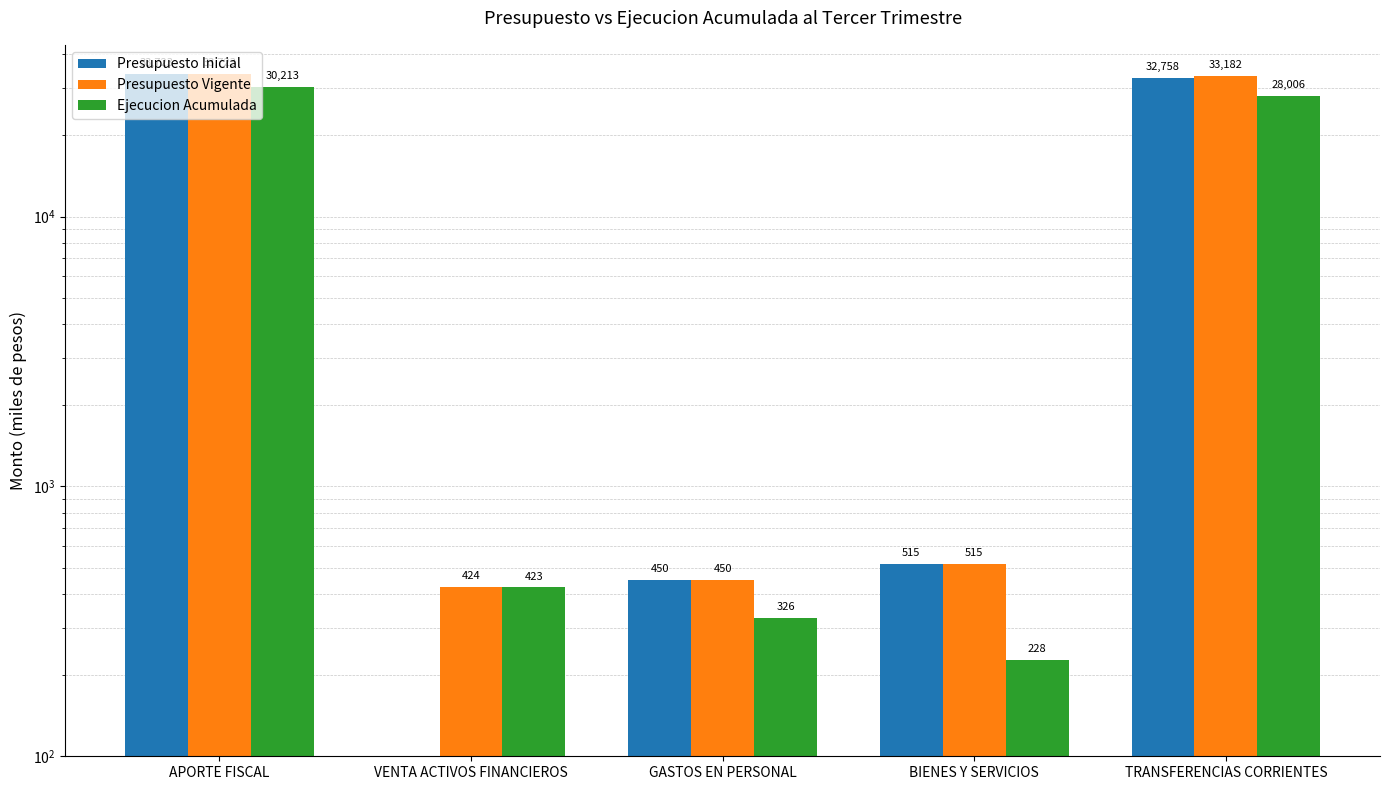

Is the value of Presupuesto Inicial at VENTA ACTIVOS FINANCIEROS greater than the value of Ejecucion Acumulada at APORTE FISCAL?

No